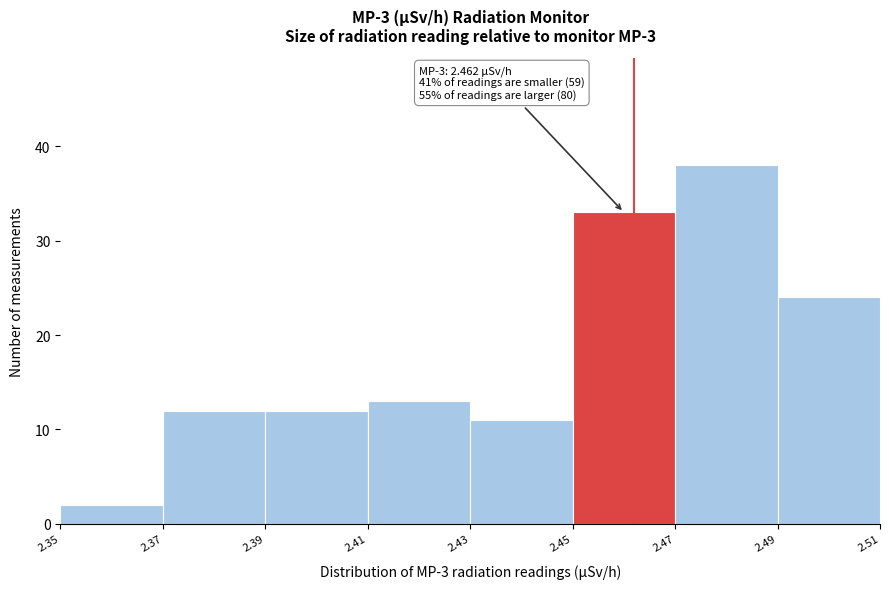

Which range on the x-axis has the tallest bar?

2.47 to 2.49